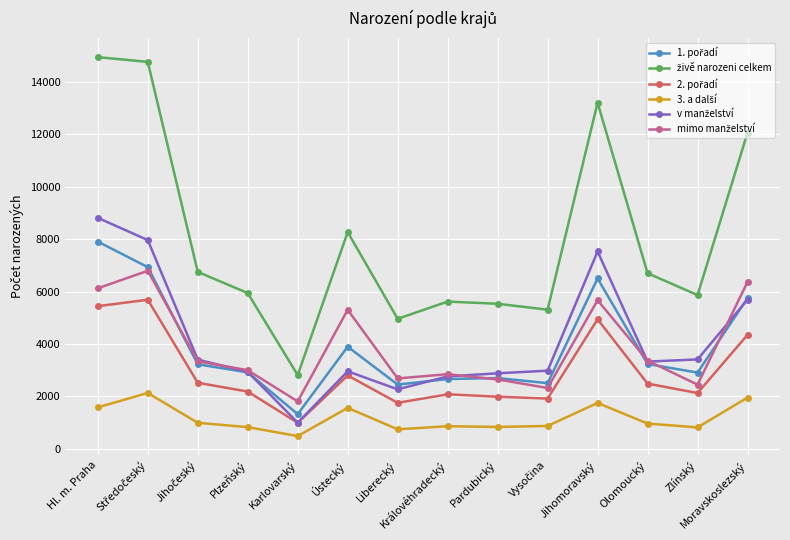

What is the difference between the highest and lowest values at Zlínský?

5042